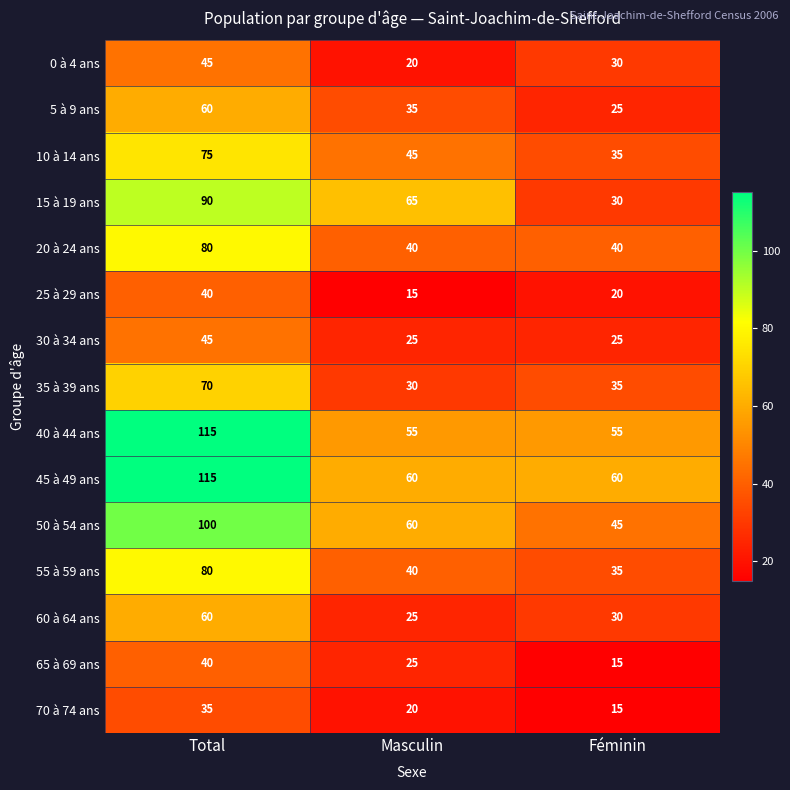

What is the maximum value shown in the chart?

115